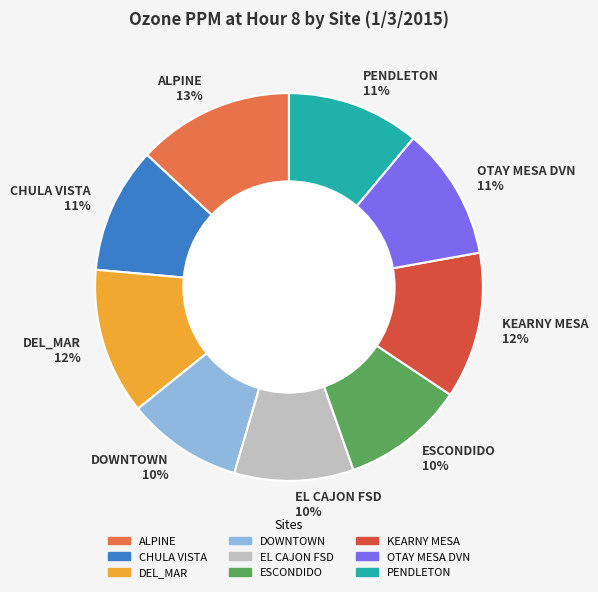

Count the number of slices in the pie.

9